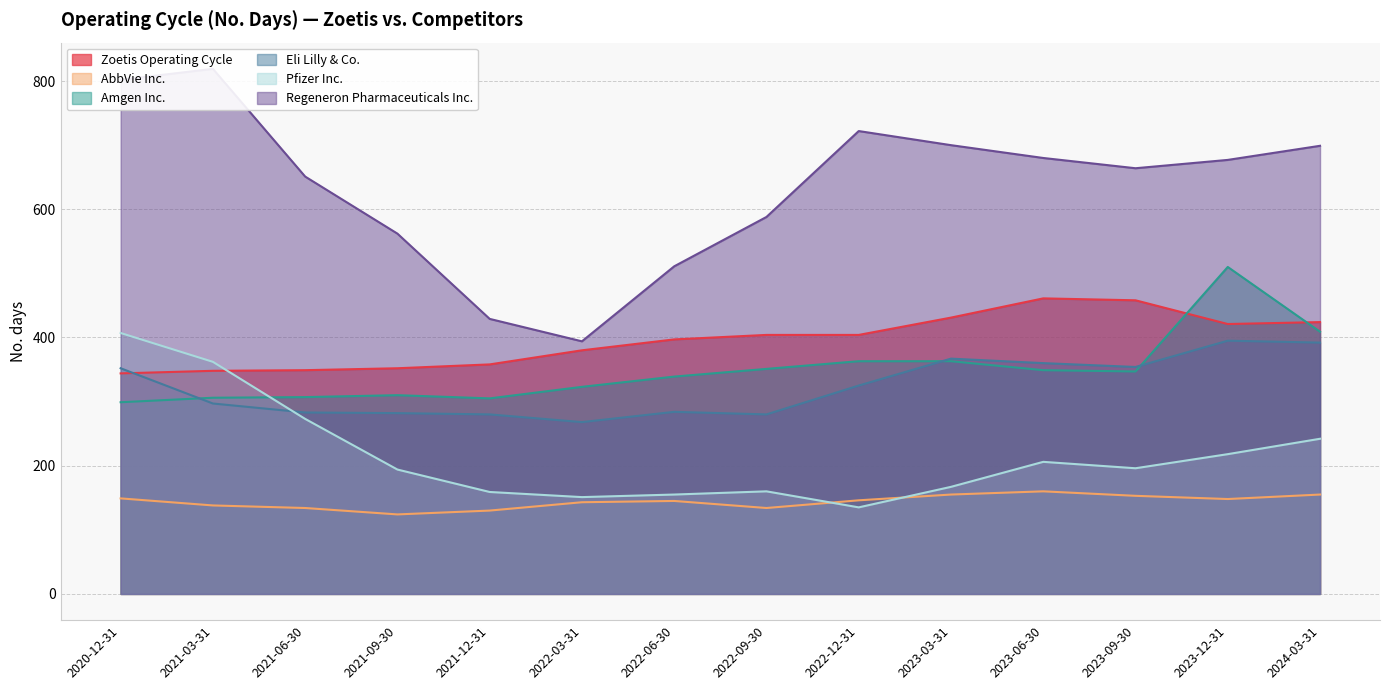

How many data points in Regeneron Pharmaceuticals Inc. are above 677?

6